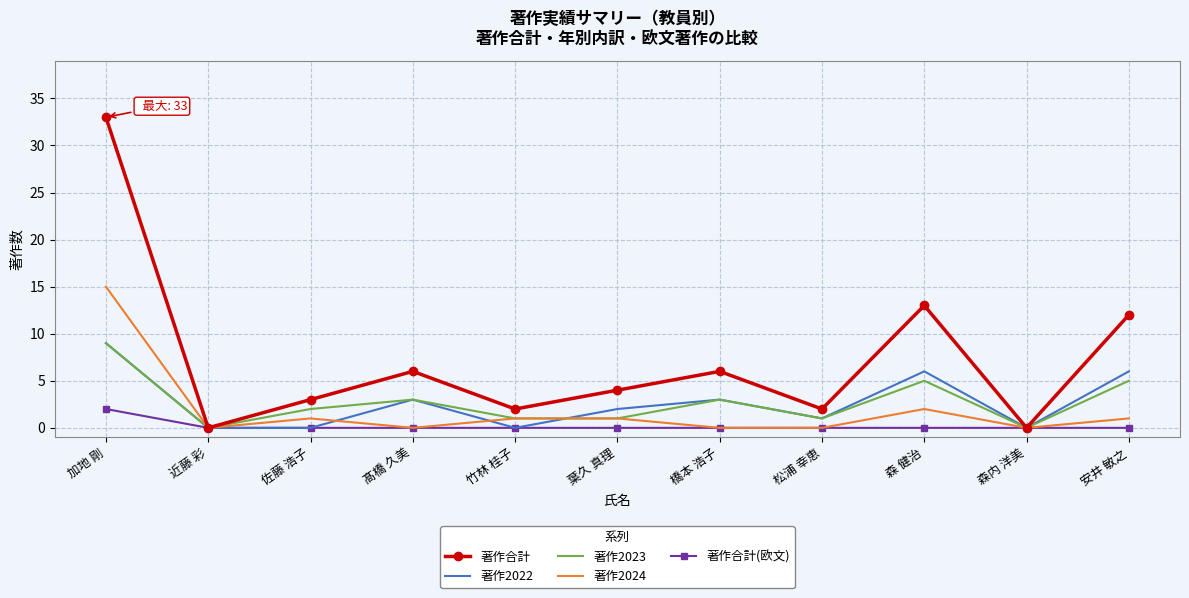

Where does the 著作合計 series first go above 4?

加地 剛